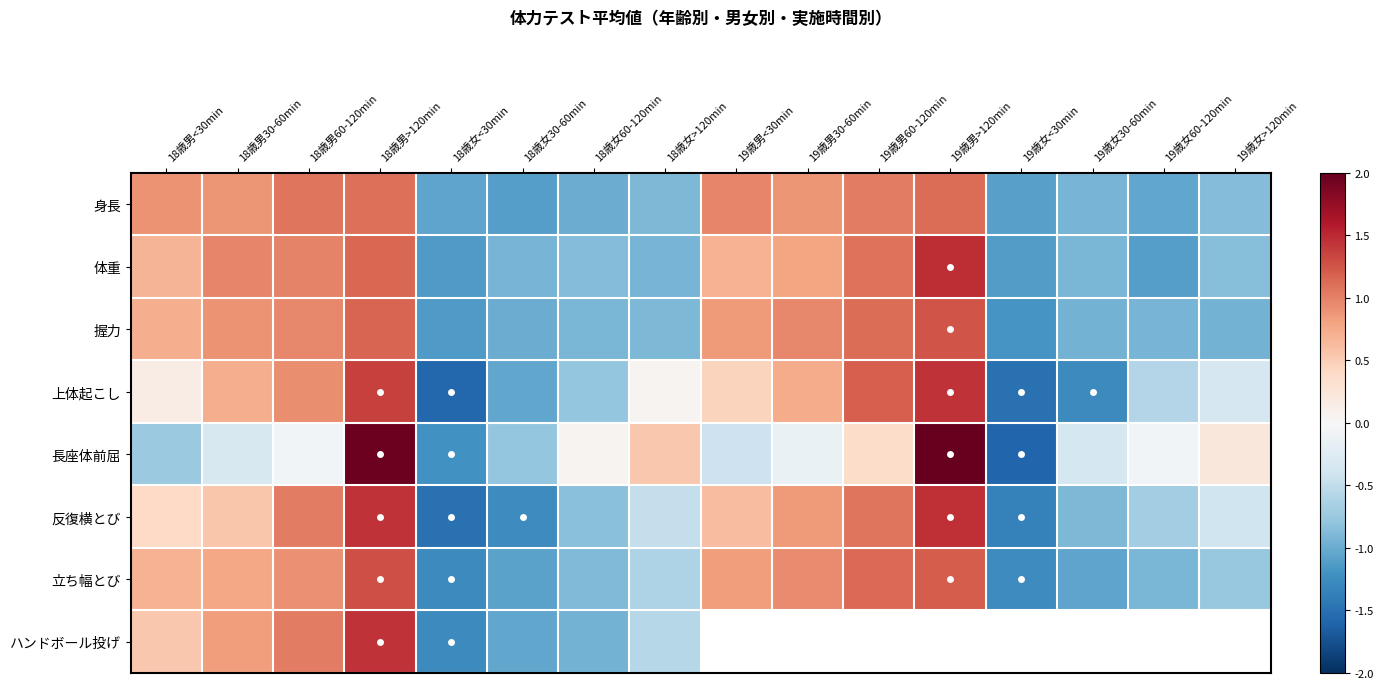

What is the maximum value for 立ち幅とび?

1.3